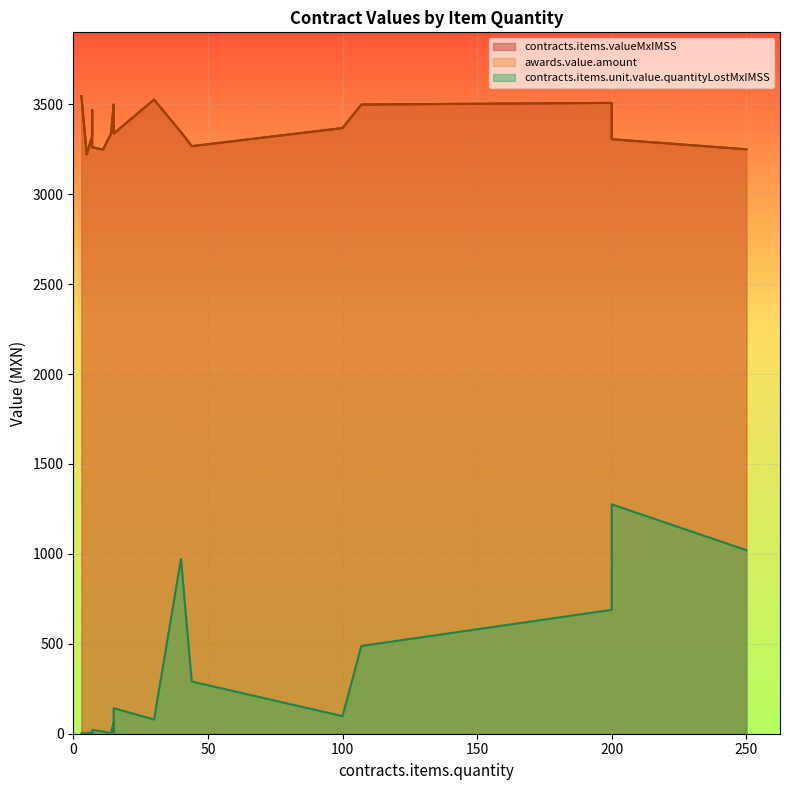

Which category has the highest value across all series?

3